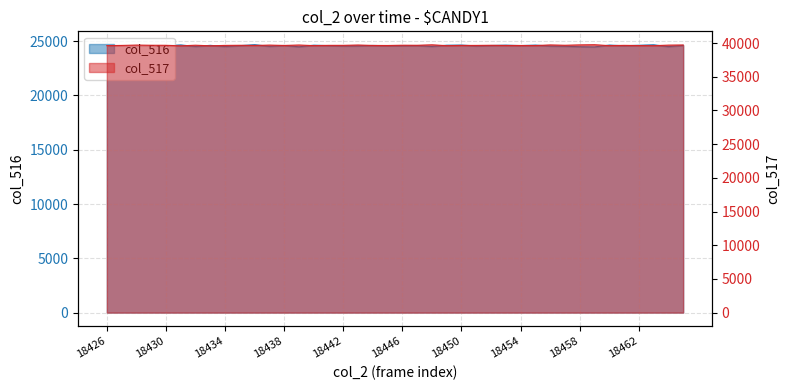

True or false: col_516 has a value of 14460 at 18427.

False